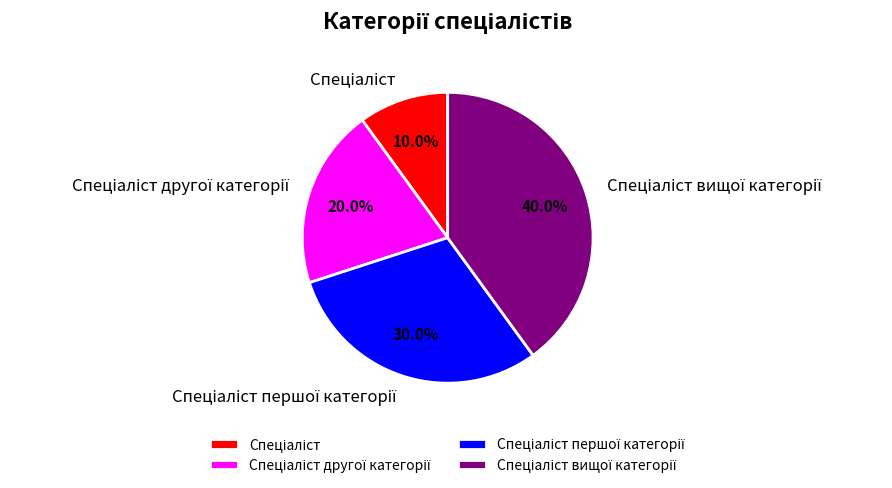

Is there any slice that represents more than half of the pie?

No